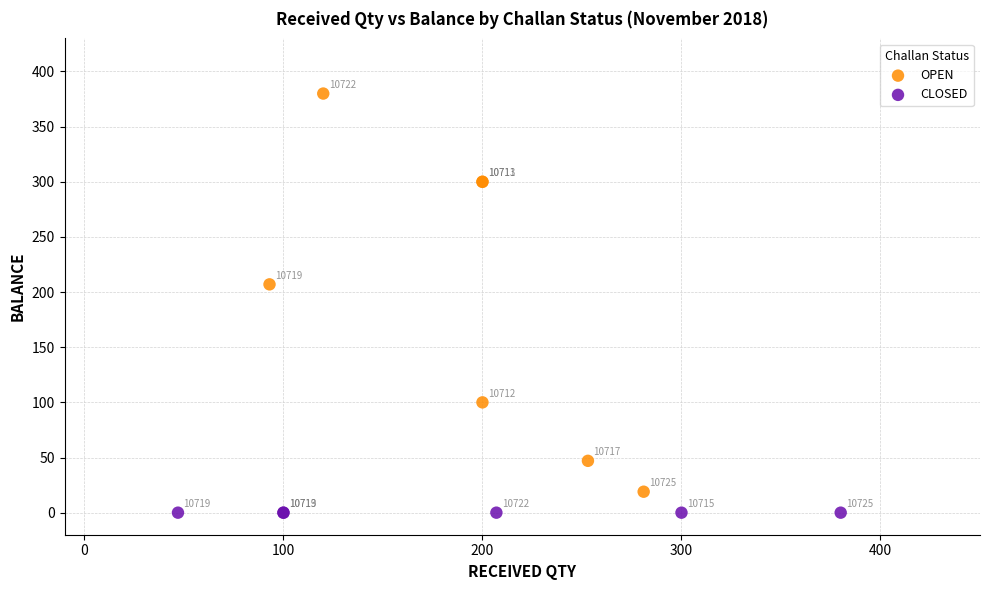

Which series reaches the maximum Y coordinate?

OPEN